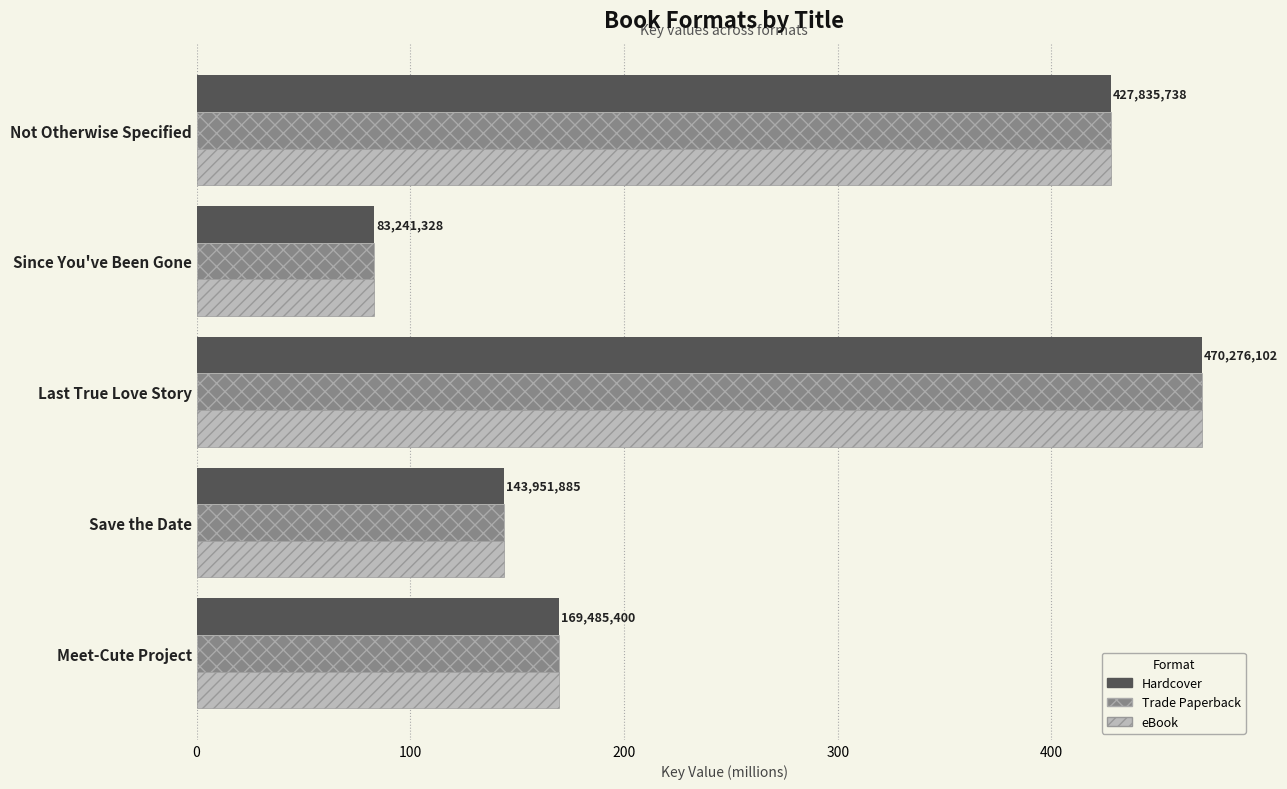

What is the total value across all series at Meet-Cute Project?

508.5